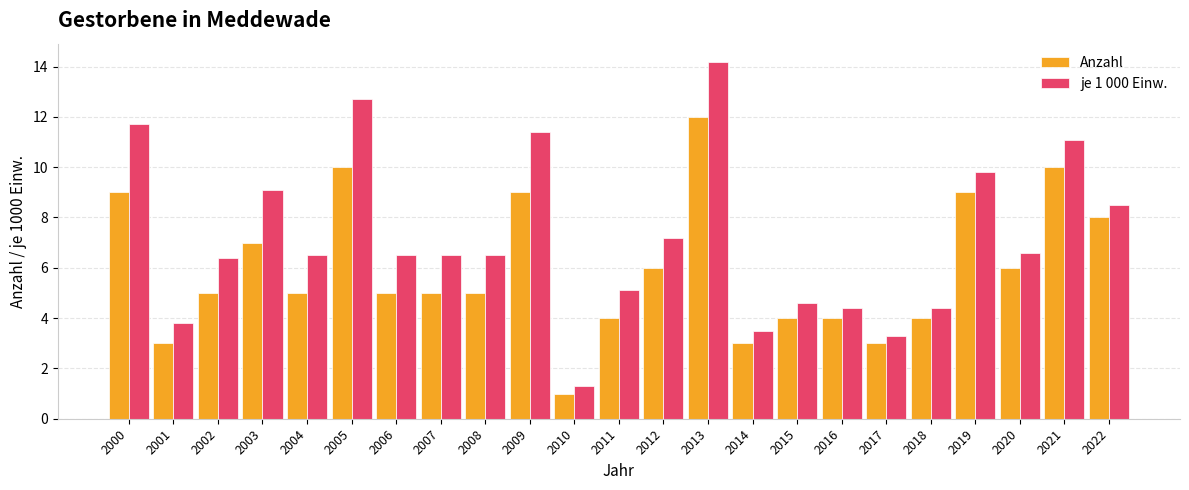

What are all the series names shown in the legend?

Anzahl, je 1 000 Einw.